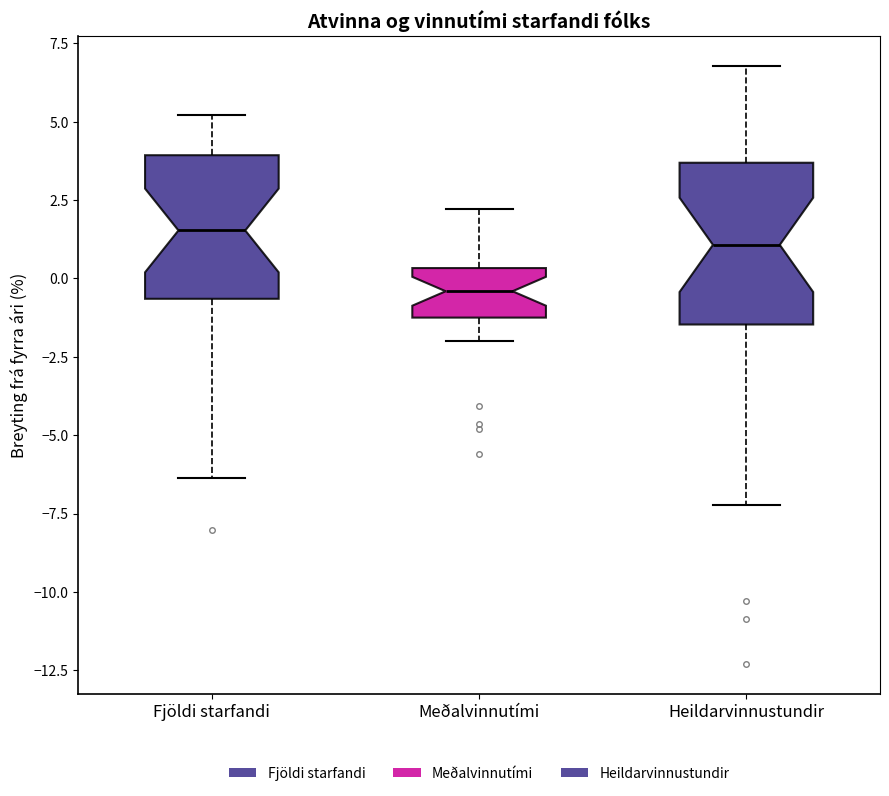

Reading left to right, transcribe this box plot: for each box, give where its median line is, the range the box spans, and where its two whiskers end, as read against the y-axis. The values are not printed on the chart, so give them approximately, as read against the axis.

Fjöldi starfandi: median 1.5, box -0.5 to 4.0, whiskers -6.5 to 5.0
Meðalvinnutími: median -0.5, box -1.0 to 0.5, whiskers -2.0 to 2.0
Heildarvinnustundir: median 1.0, box -1.5 to 3.5, whiskers -7.0 to 7.0